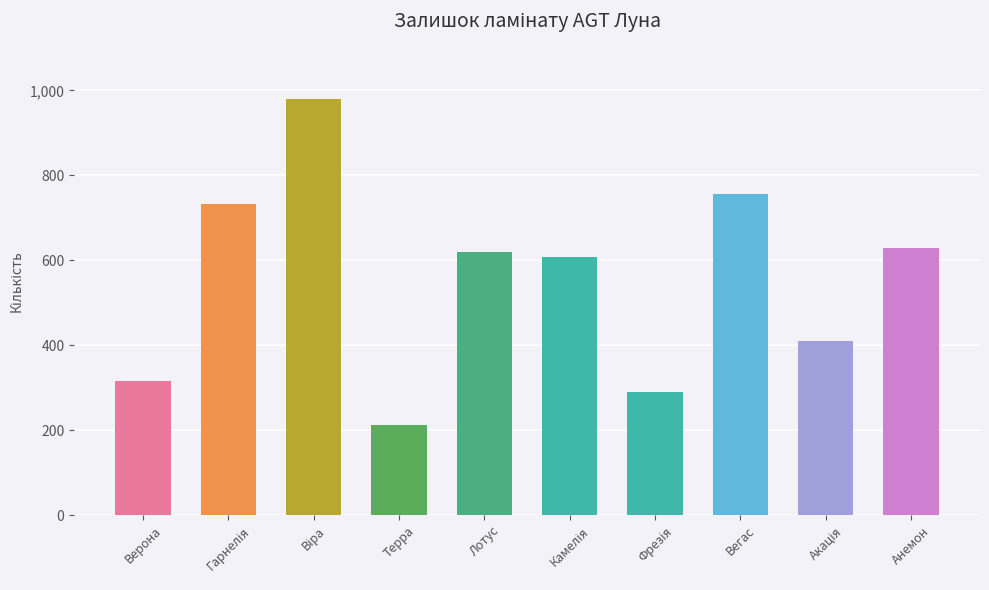

How many values are below 619?

5